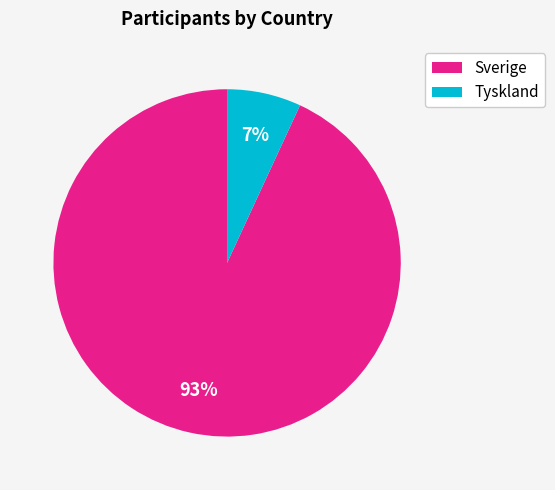

How many slices are in this pie chart?

2